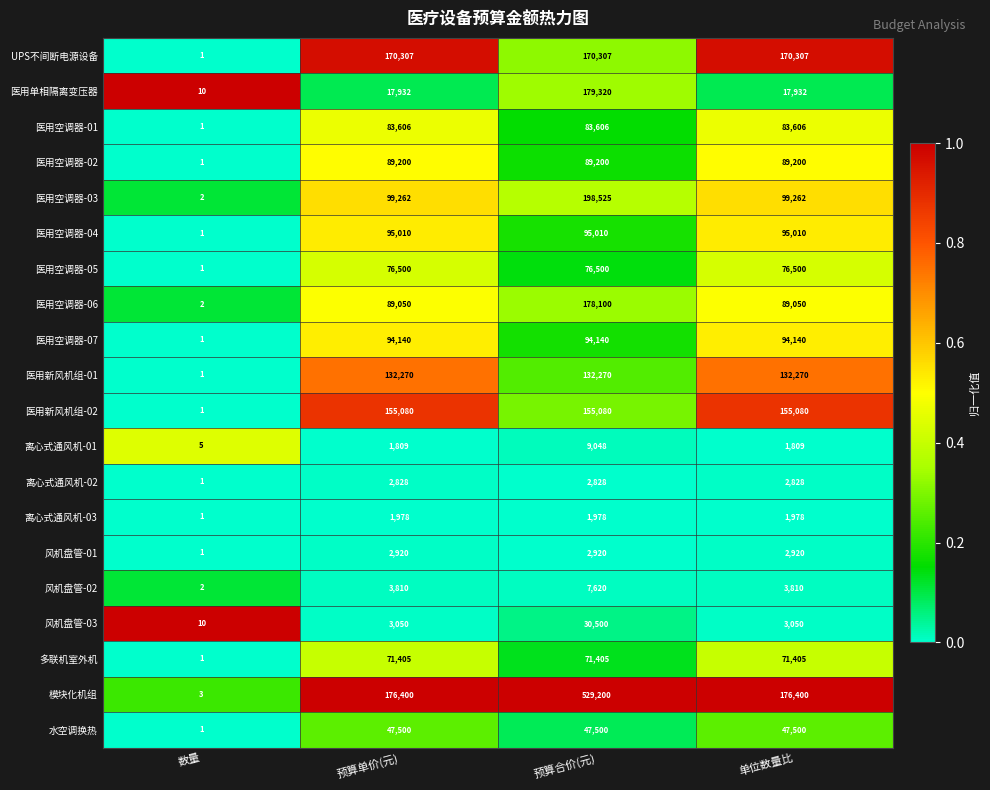

Is the value of 医用新风机组-02 at 预算合价(元) greater than the value of UPS不间断电源设备 at 预算合价(元)?

No